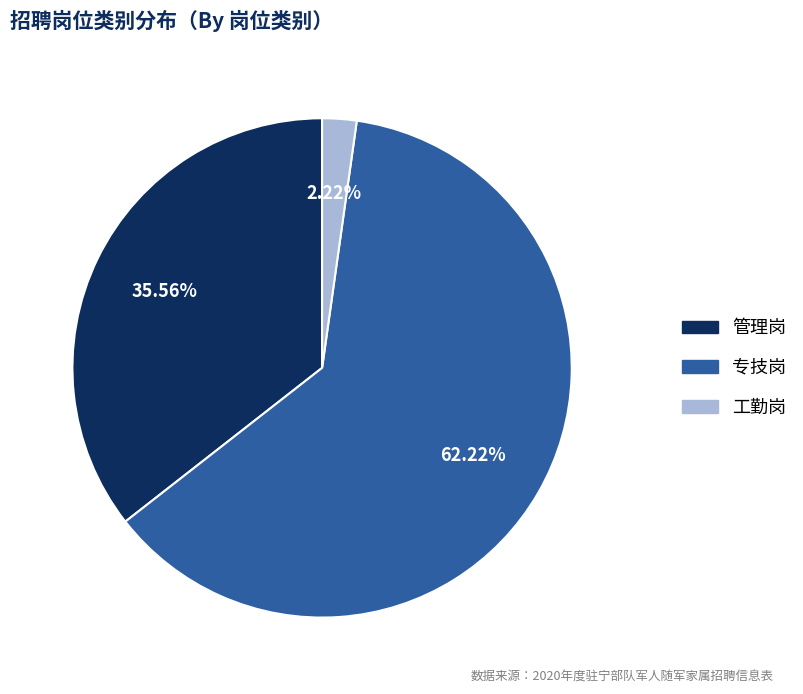

What percentage is NOT represented by 专技岗?

37.8%